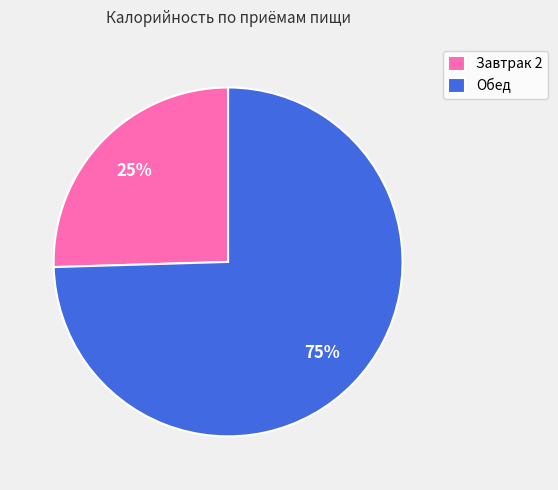

Which slice is the largest?

Обед